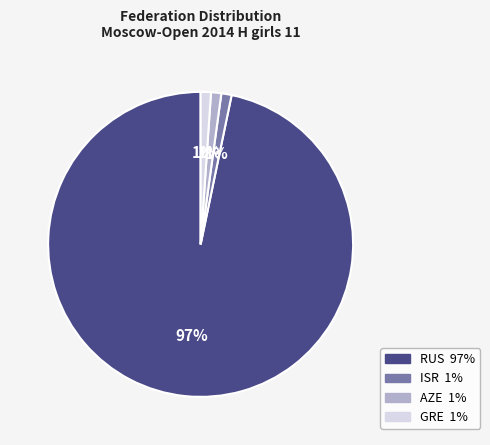

Combined, do AZE and RUS account for over 50%?

Yes